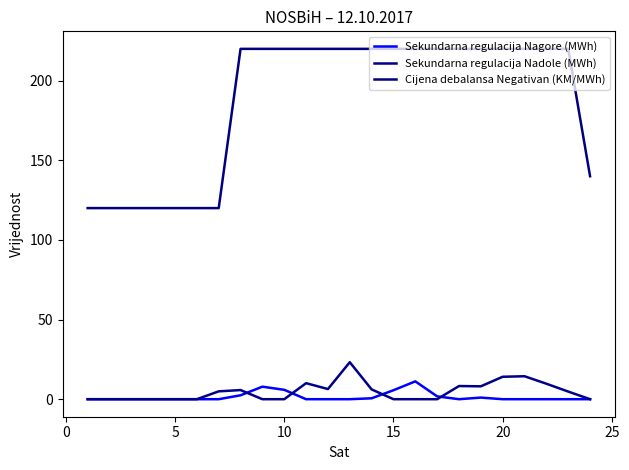

How many values in the Cijena debalansa Negativan (KM/MWh) series are below 220?

8